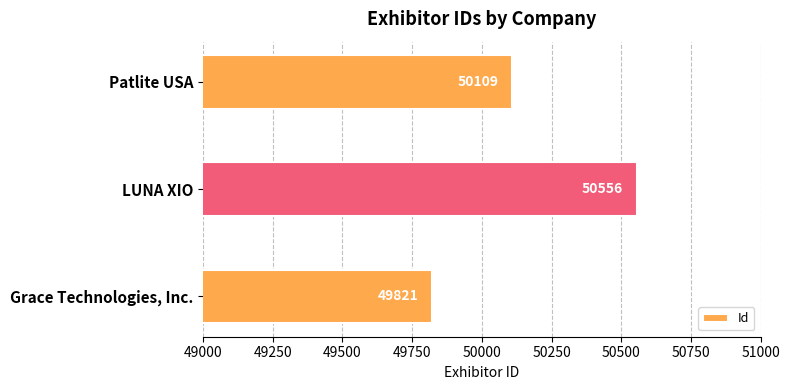

List the labels in order of value, smallest first.

Grace Technologies, Inc., Patlite USA, LUNA XIO